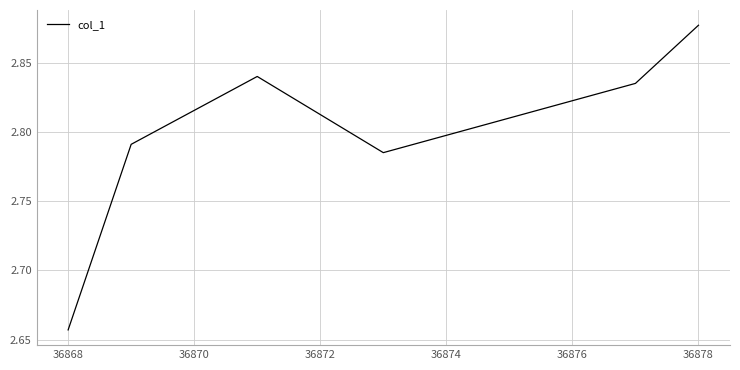

True or false: there are more than 1 points higher than both neighbors.

False